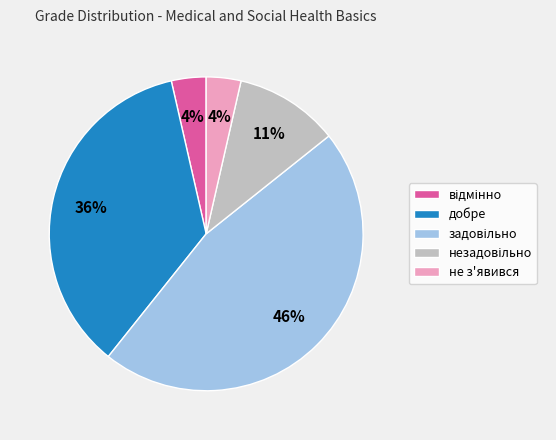

Combined, do не з'явився and добре account for over 50%?

No